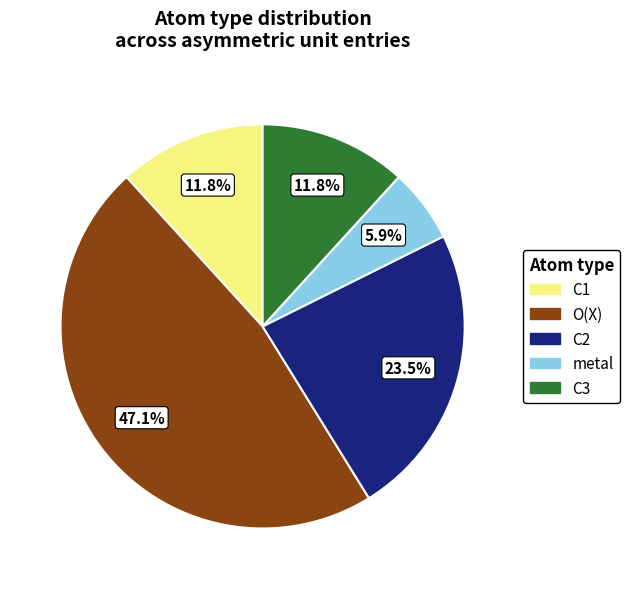

Does any single category account for the majority?

No